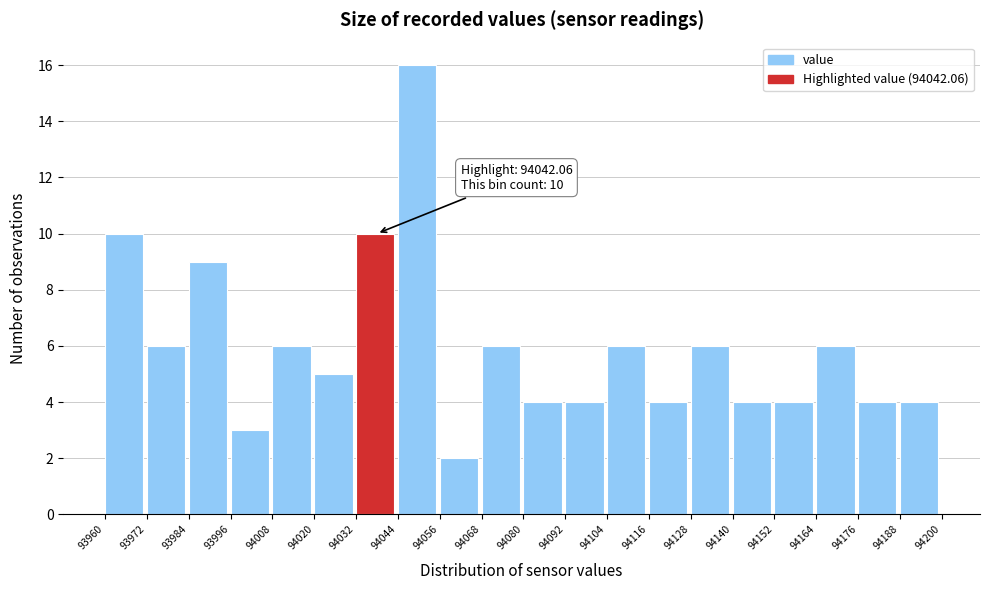

Over which range of the x-axis is the bar tallest?

94044 to 94056